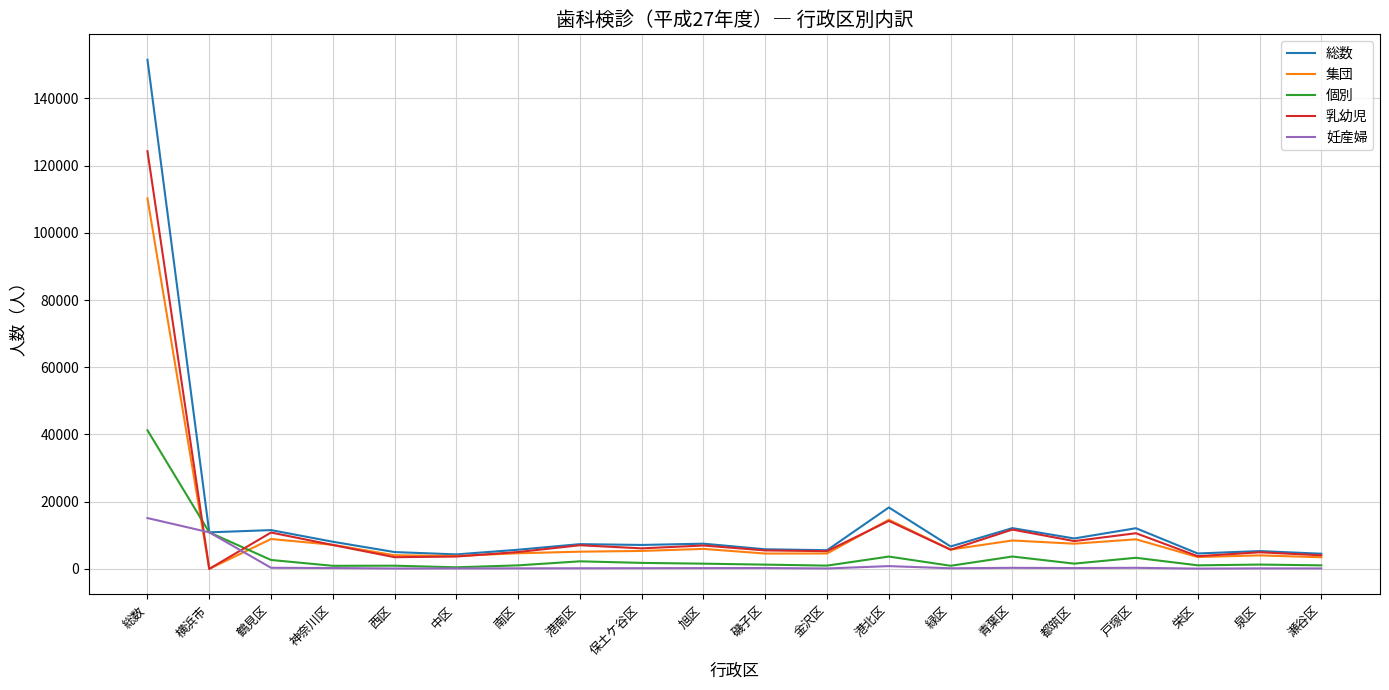

Where is 個別 nearest to the value 20856?

横浜市